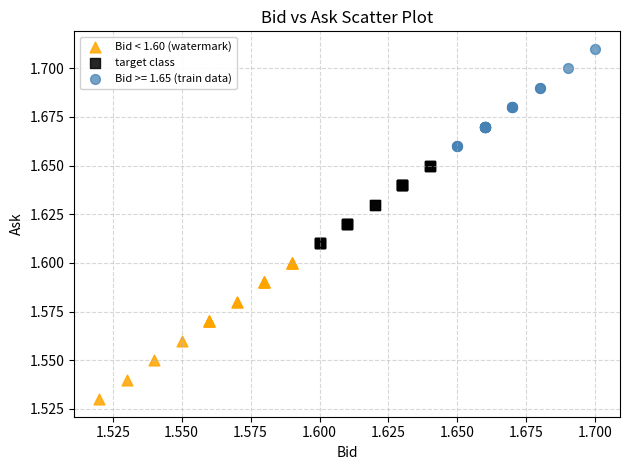

Which series has the largest Y range (max minus min)?

Bid < 1.60 (watermark)